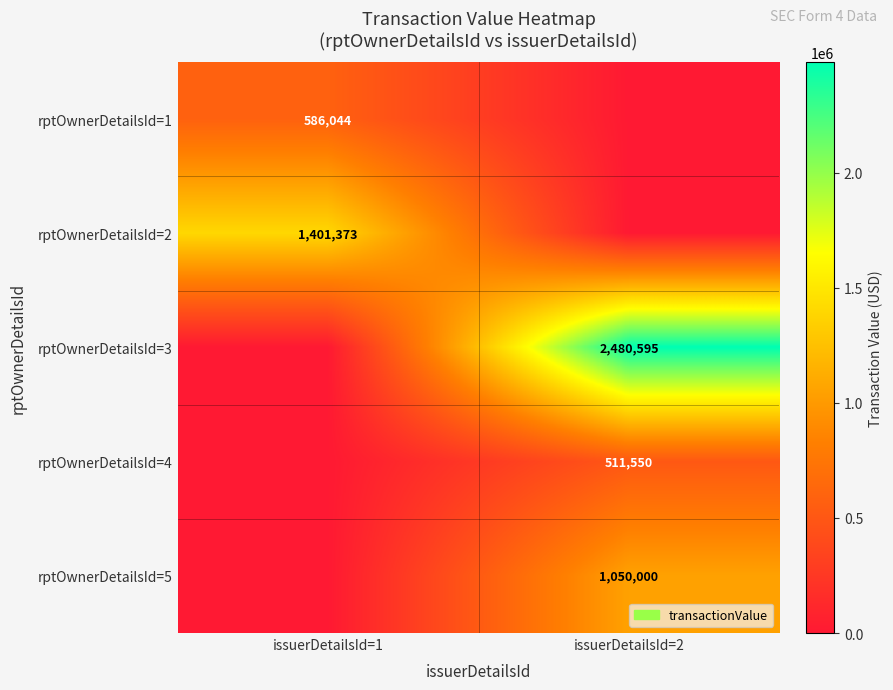

True or false: rptOwnerDetailsId=4 has a value of 511550 at issuerDetailsId=2.

True